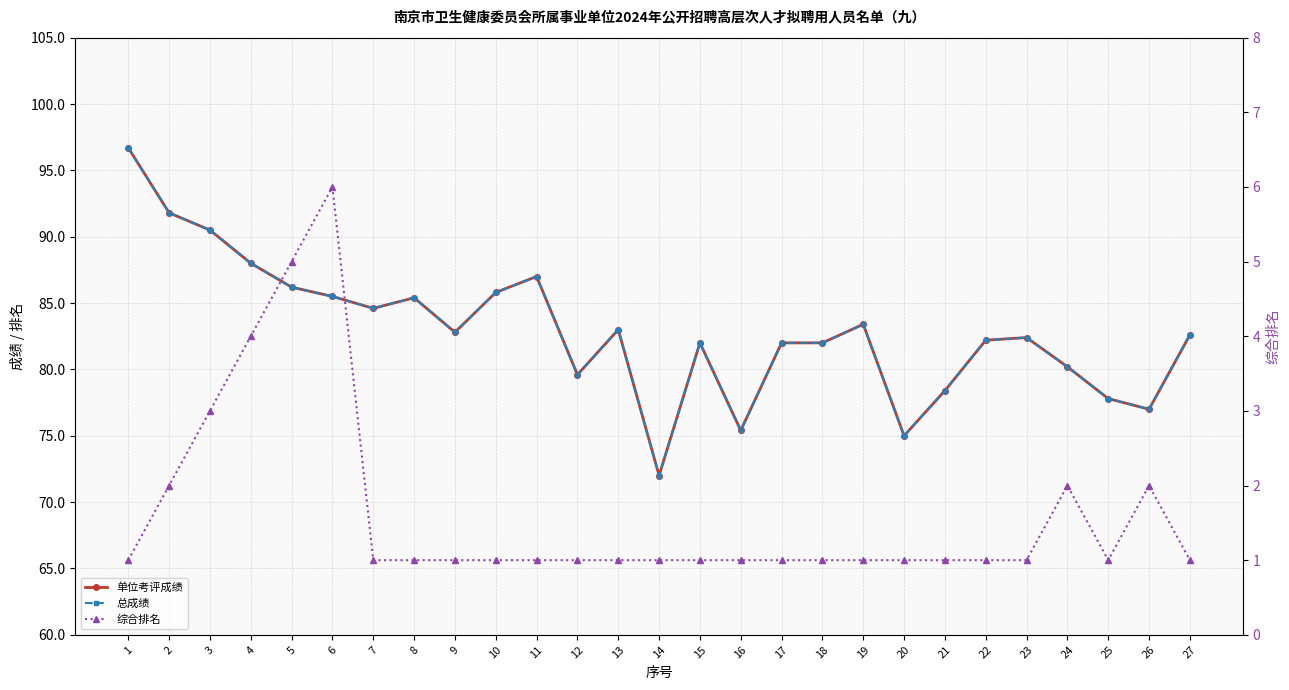

True or false: 单位考评成绩 has a value of 51.5 at 12.

False